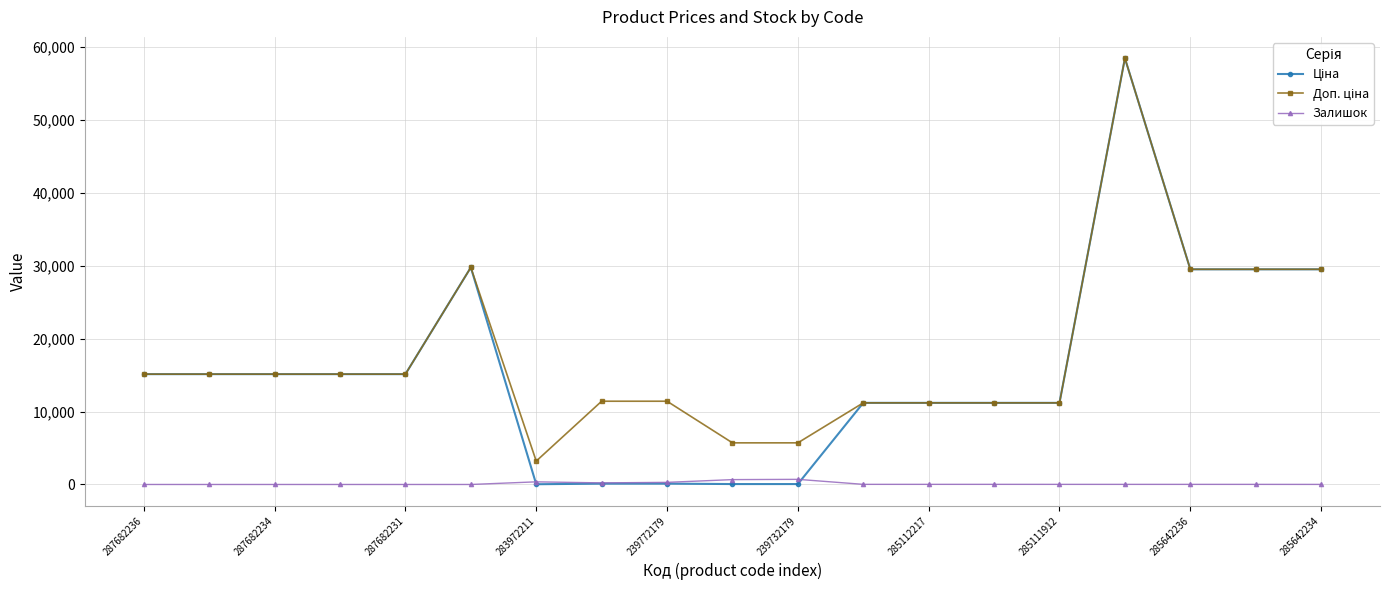

What is the maximum value shown in the chart?

58426.5